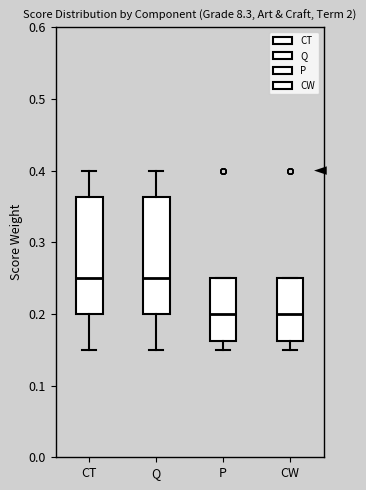

Reading left to right, read every box against the y-axis: the position of its median line, the range the box covers, and the ends of its whiskers. The values are not printed on the chart, so give them approximately, as read against the axis.

CT: median 0.25, box 0.20 to 0.36, whiskers 0.15 to 0.40
Q: median 0.25, box 0.20 to 0.36, whiskers 0.15 to 0.40
P: median 0.20, box 0.16 to 0.25, whiskers 0.15 to 0.25
CW: median 0.20, box 0.16 to 0.25, whiskers 0.15 to 0.25